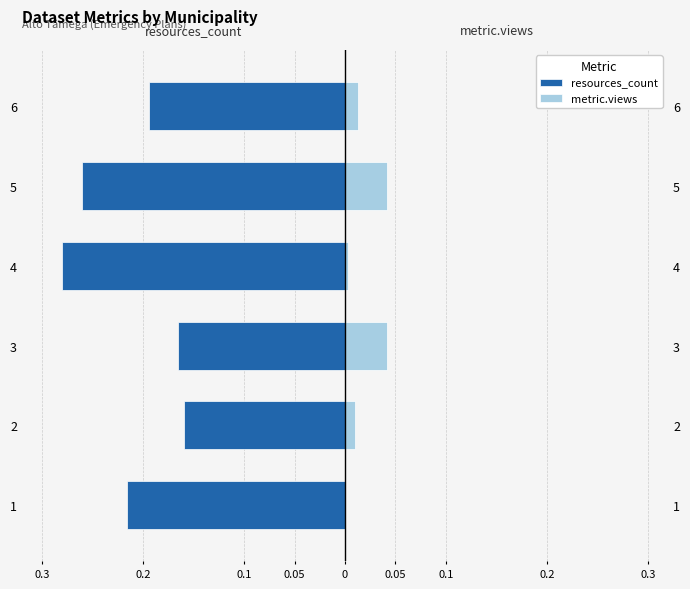

Which has a higher value, 3 or 1?

3